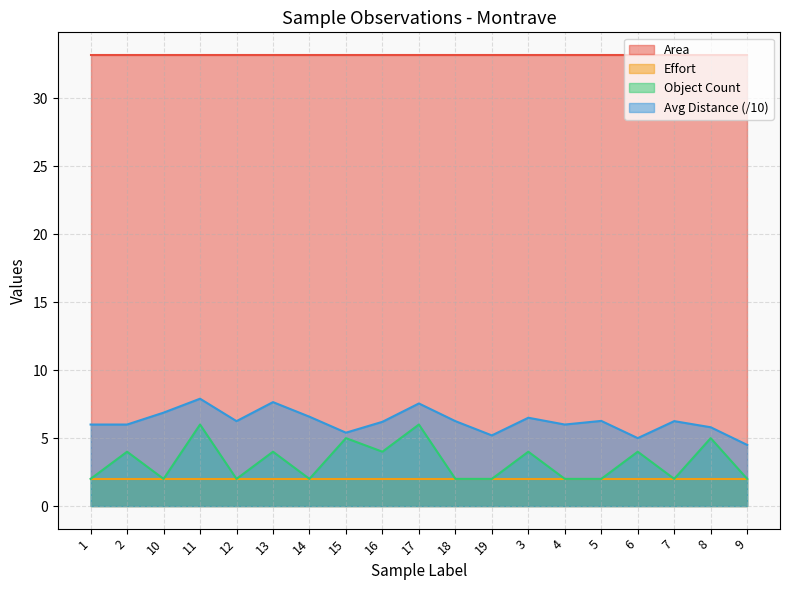

The value of object_count at 12 is 3.6. True or false?

False